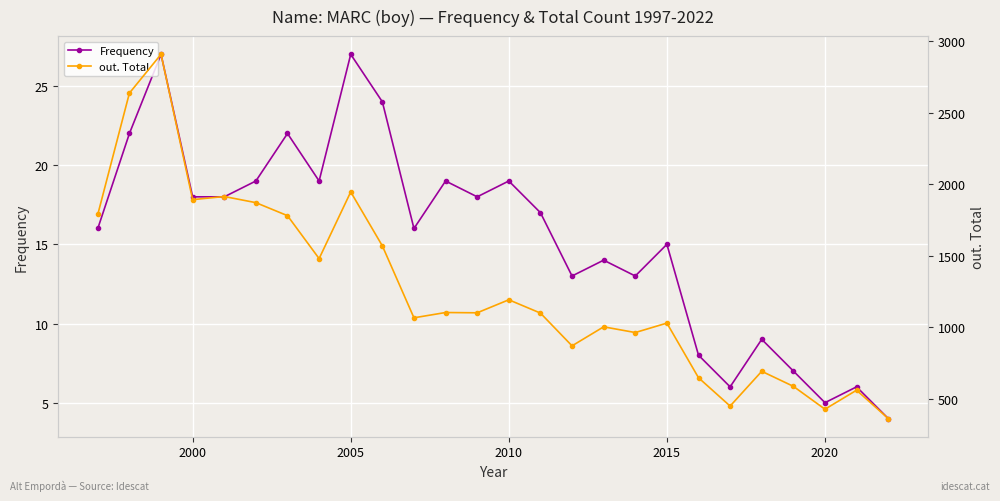

What is the minimum value for Frequency?

4